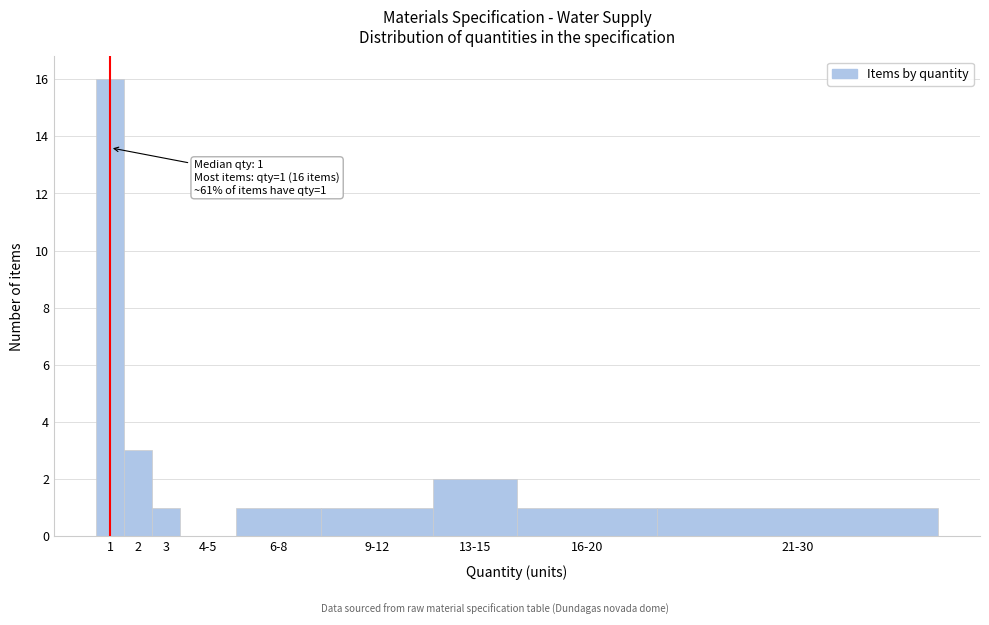

Reading left to right, extract all data points from this chart.

1=16	2=3	3=1	4-5=0	6-8=1	9-12=1	13-15=2	16-20=1	21-30=1